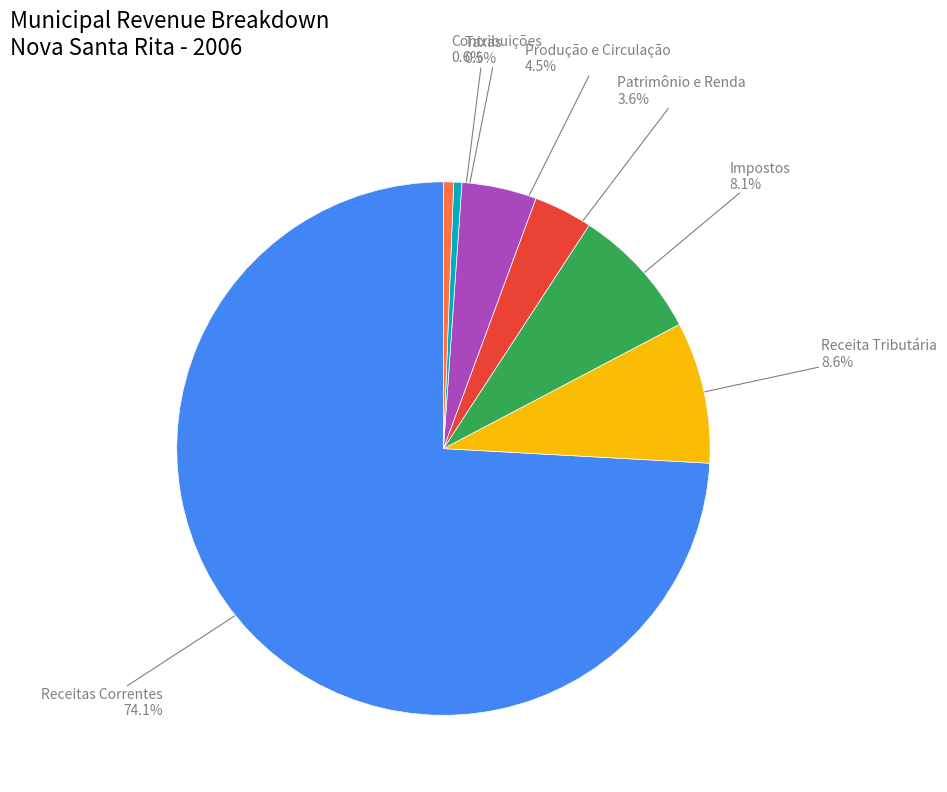

How many segments does this pie chart have?

7